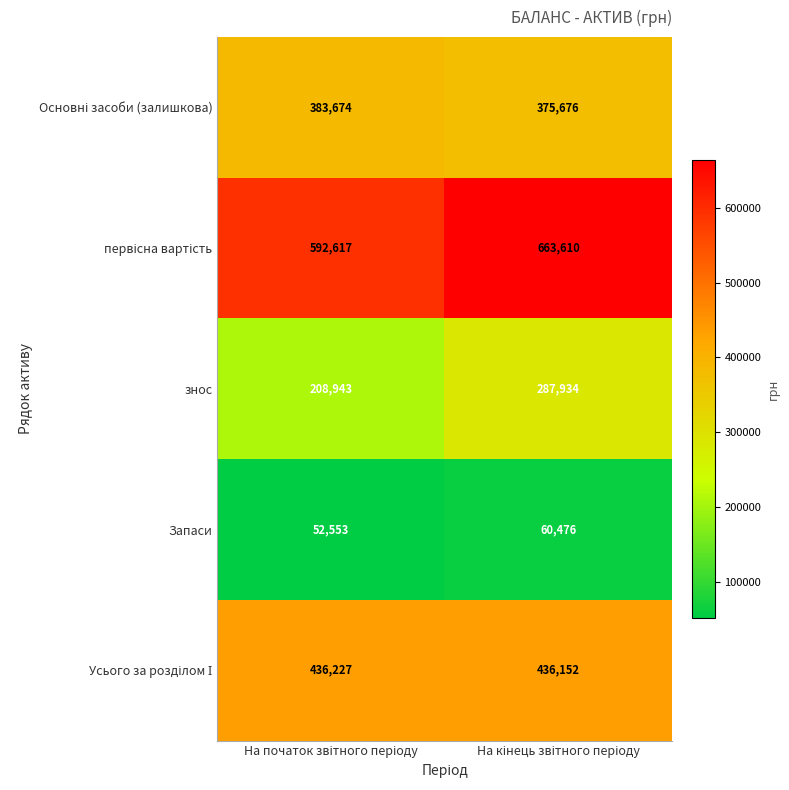

What is the maximum value for Запаси?

60476